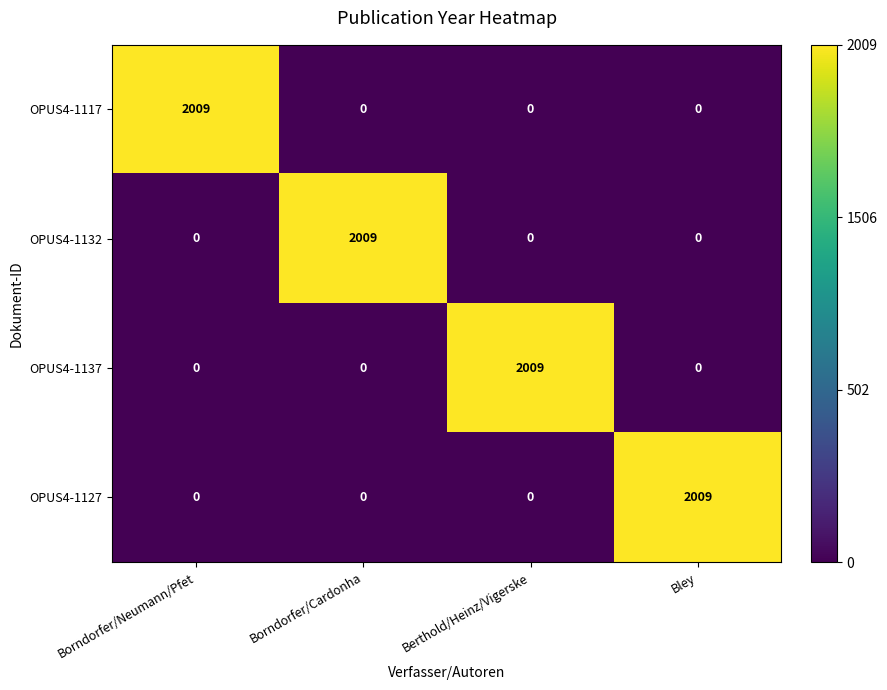

What is the difference between the maximum and minimum values in the OPUS4-1132 series?

2009